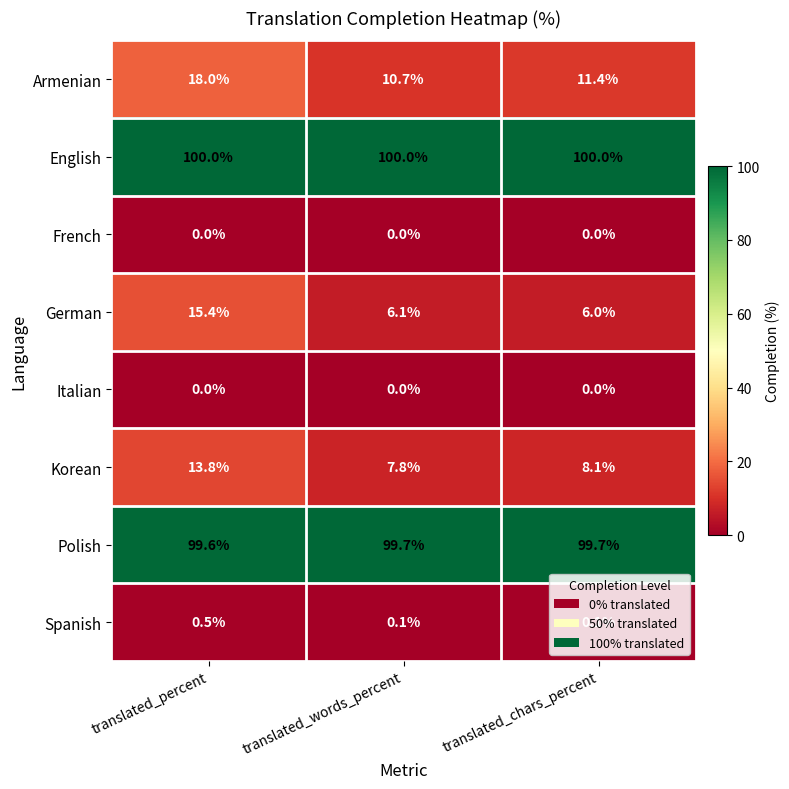

The German series shows 15.4 at translated_percent. True or false?

True